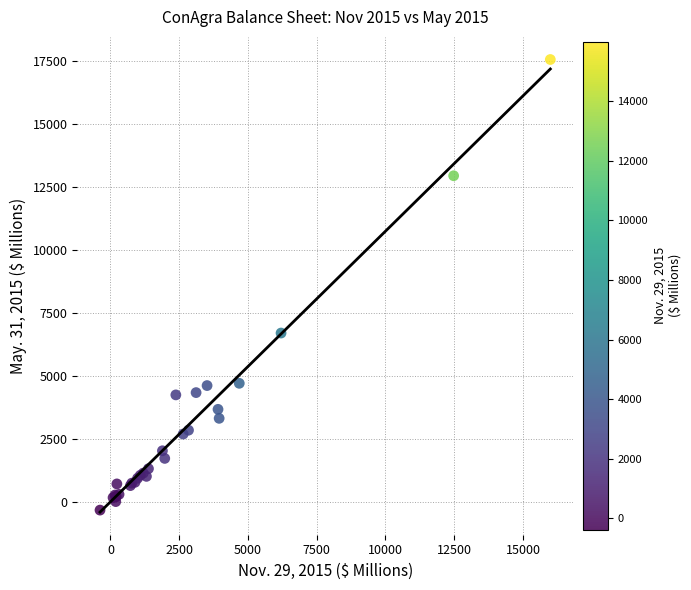

What Y value in the scatter plot is closest to 8606?

6693.0